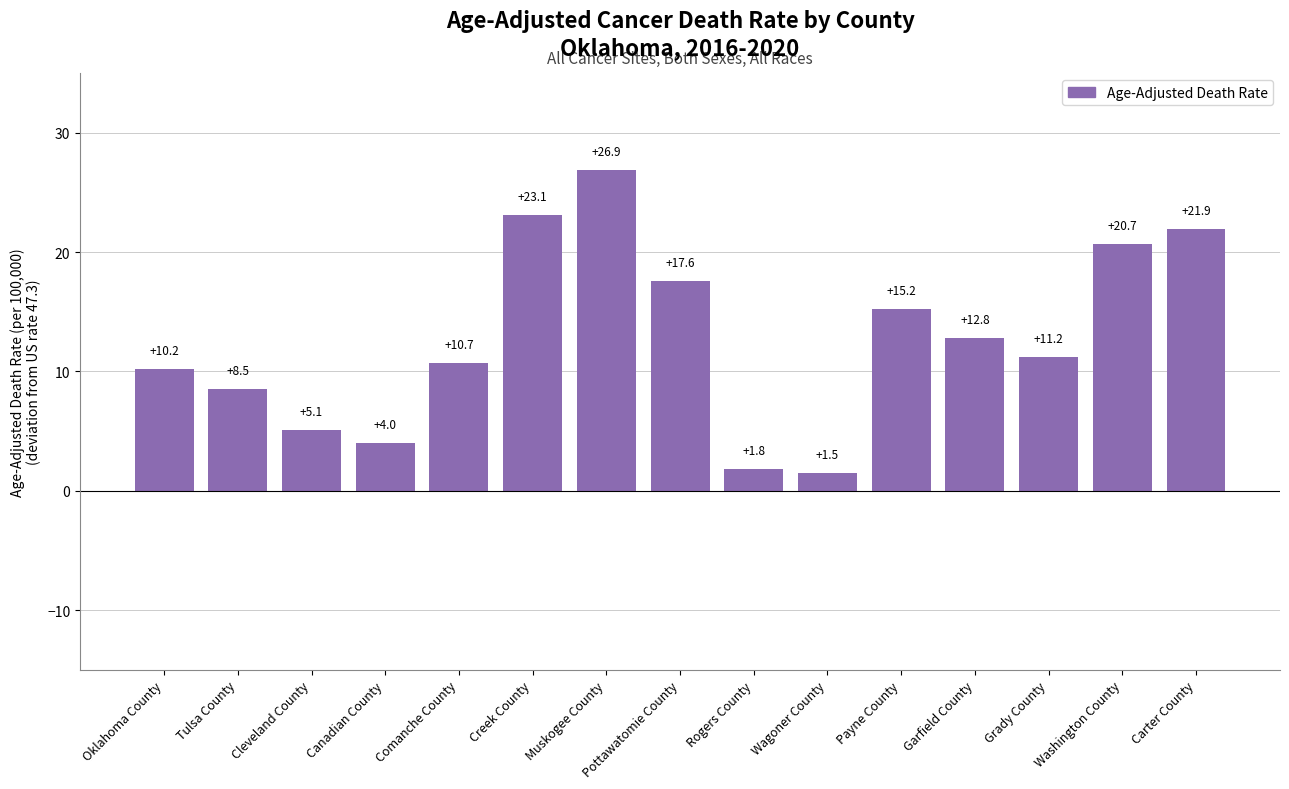

Are the bars horizontal?

No